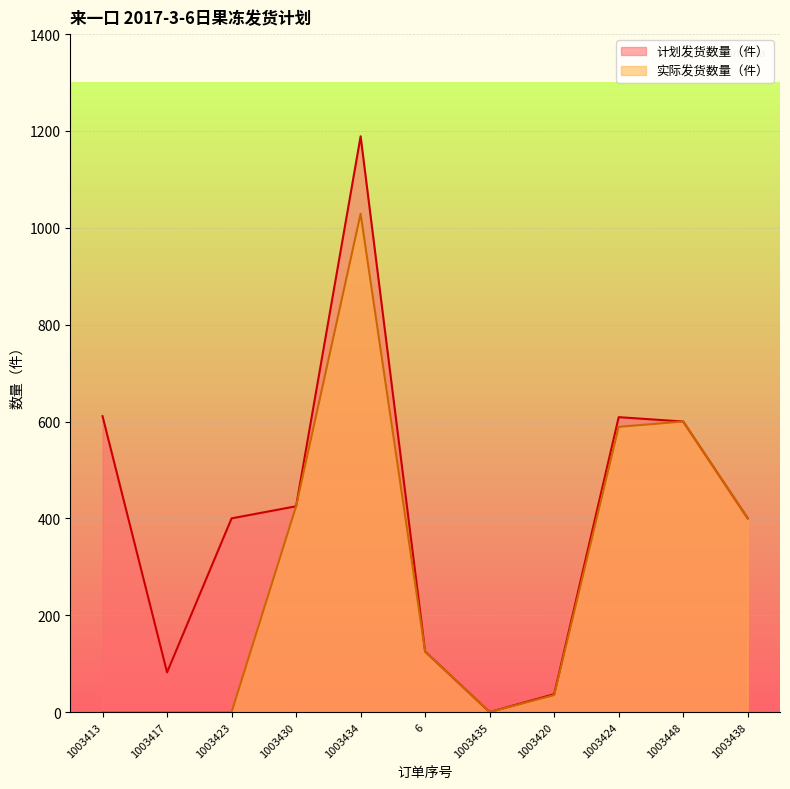

True or false: 实际发货数量（件） has more than 2 points higher than both neighbors.

False